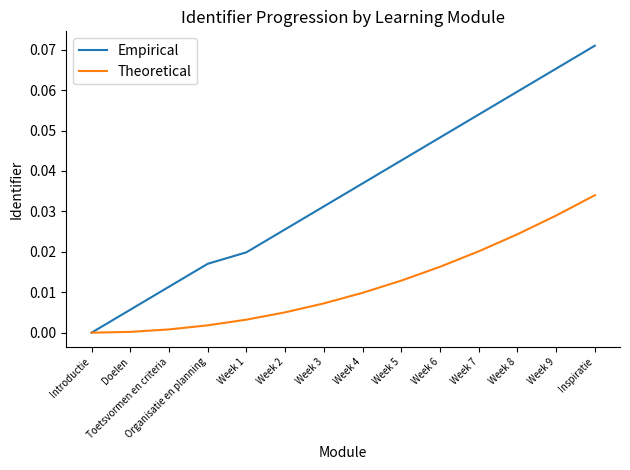

Rank the series at Week 9 from highest to lowest value.

Empirical, Theoretical